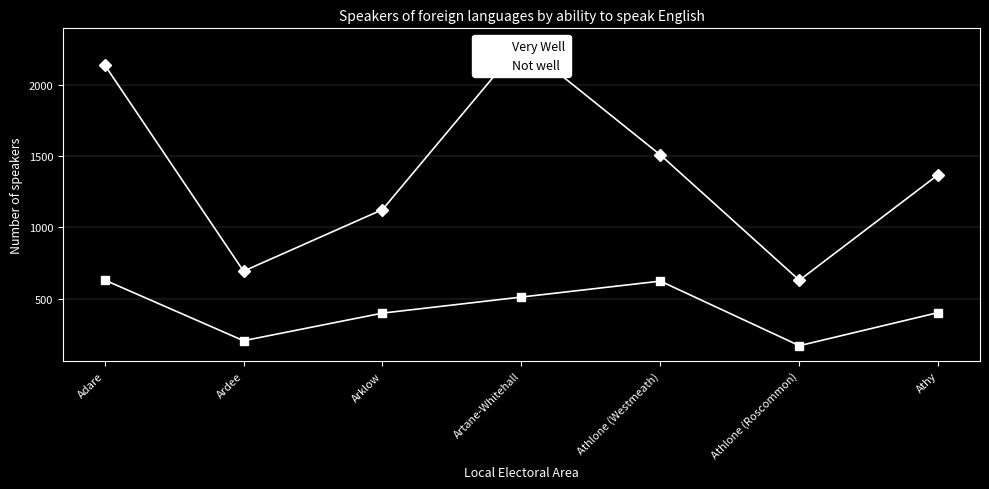

What is the maximum value shown in the chart?

2294